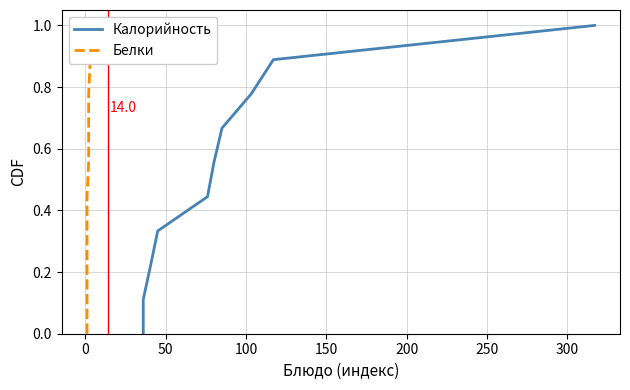

Is the value of Белки at 200 greater than the value of Калорийность at 100?

Yes